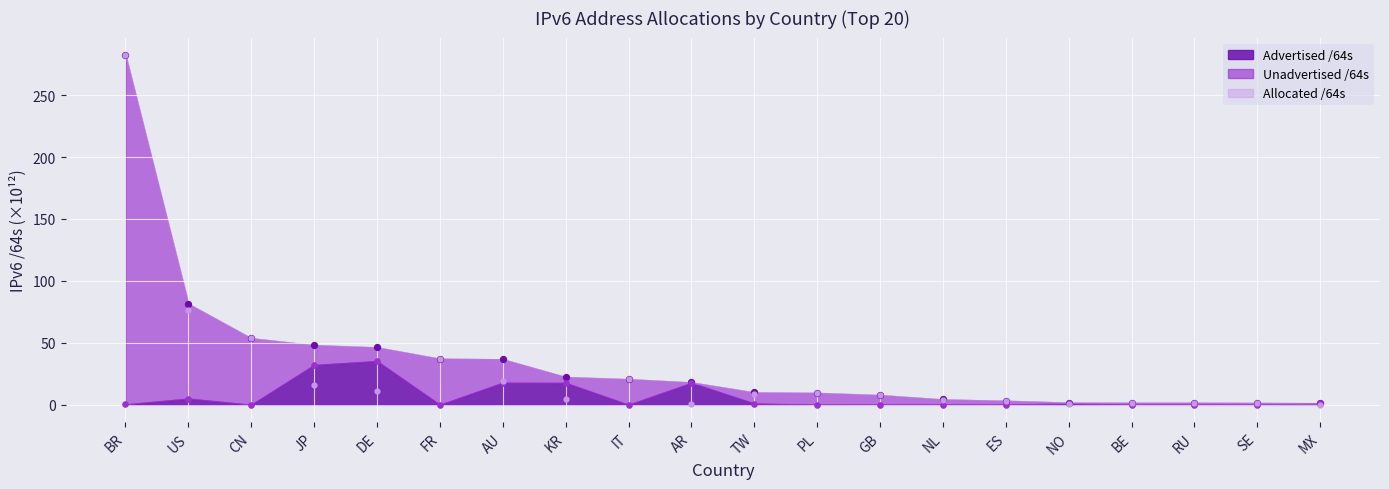

At how many categories does at least one series exceed 149?

1